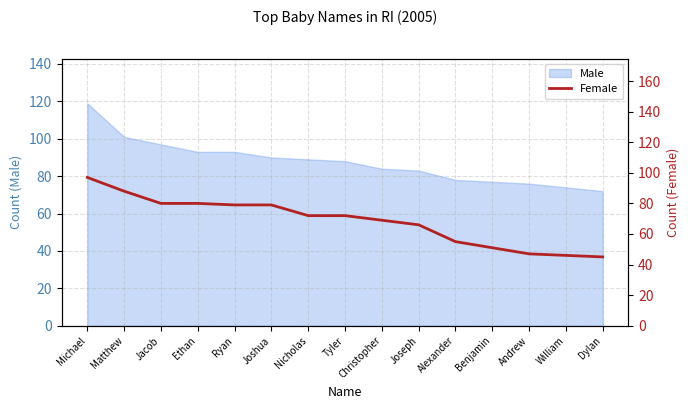

How many data points are less than 72?

7